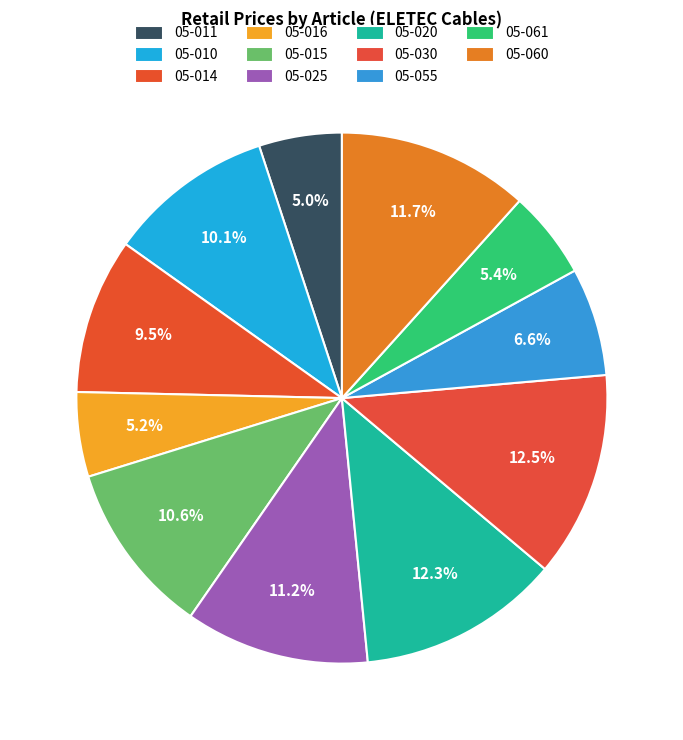

Does 05-025 account for over 50% of the chart?

No